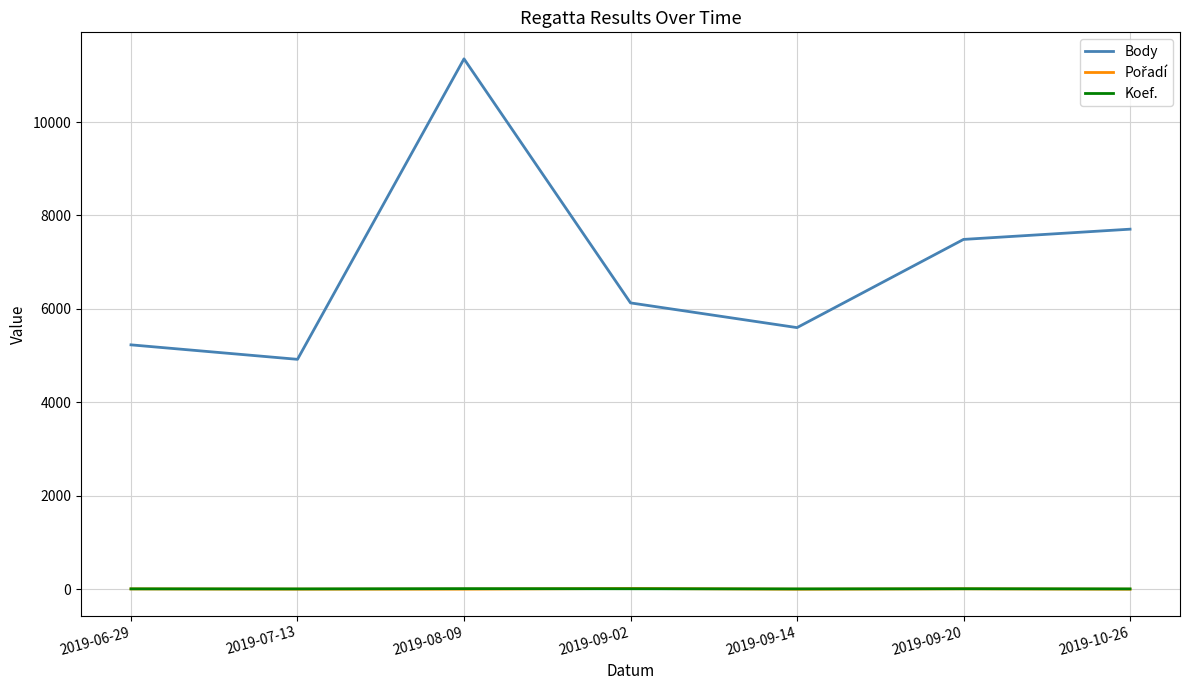

What is the highest value of the Body series?

11353